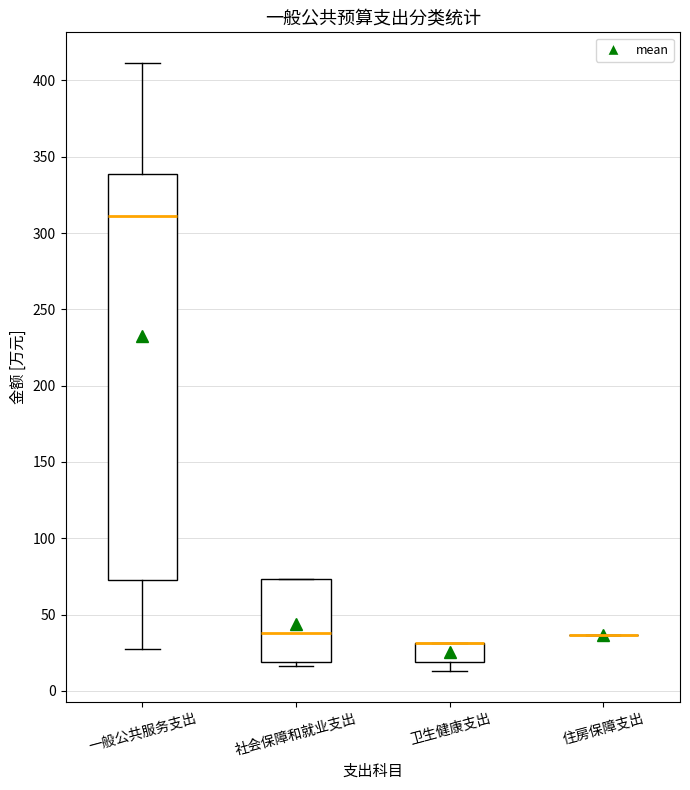

Which box is the tallest, from its lower edge to its upper edge?

一般公共服务支出